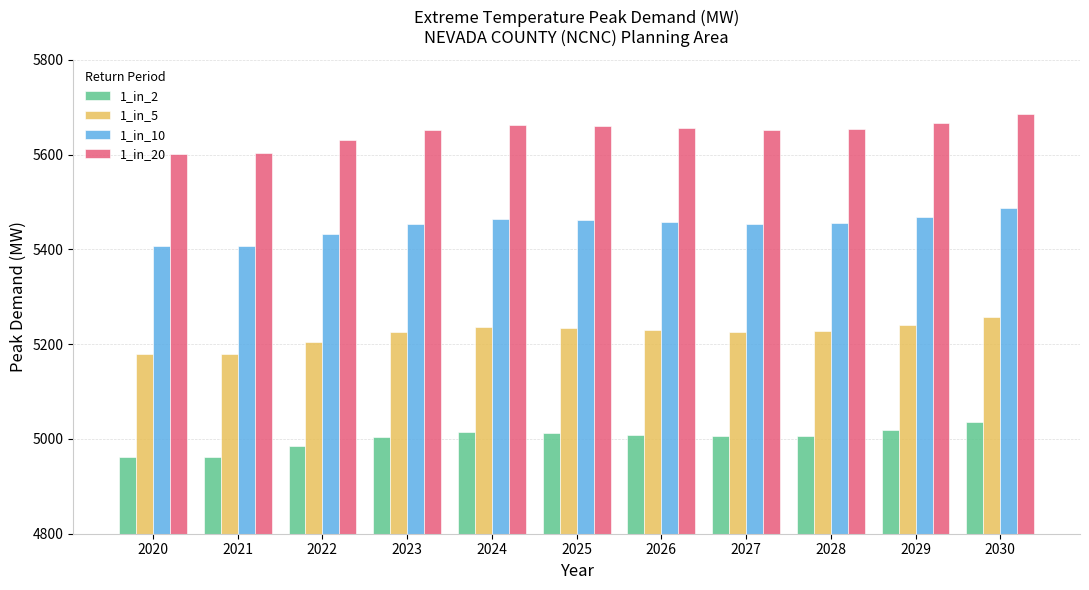

What is the sum of all 1_in_2 values?

55016.7